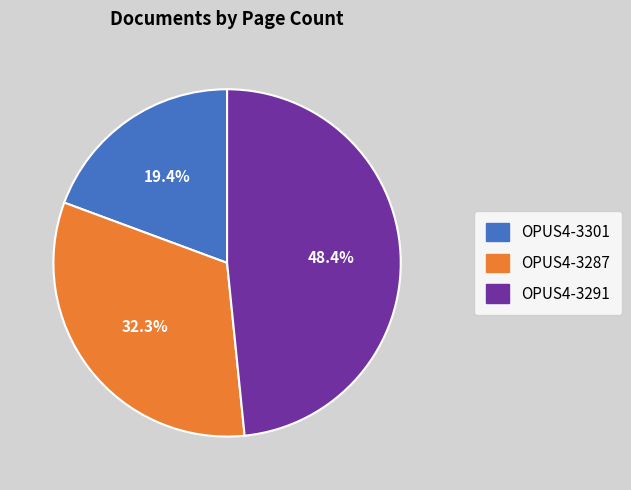

To the nearest percent, what is the average slice percentage?

33%